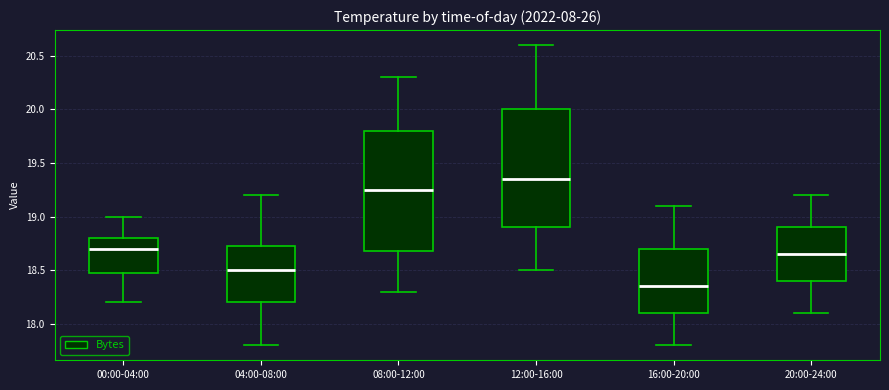

Where does the lower whisker of the box for 16:00-20:00 end on the y-axis? The values are not printed on the chart, so give them approximately, as read against the axis.

17.80